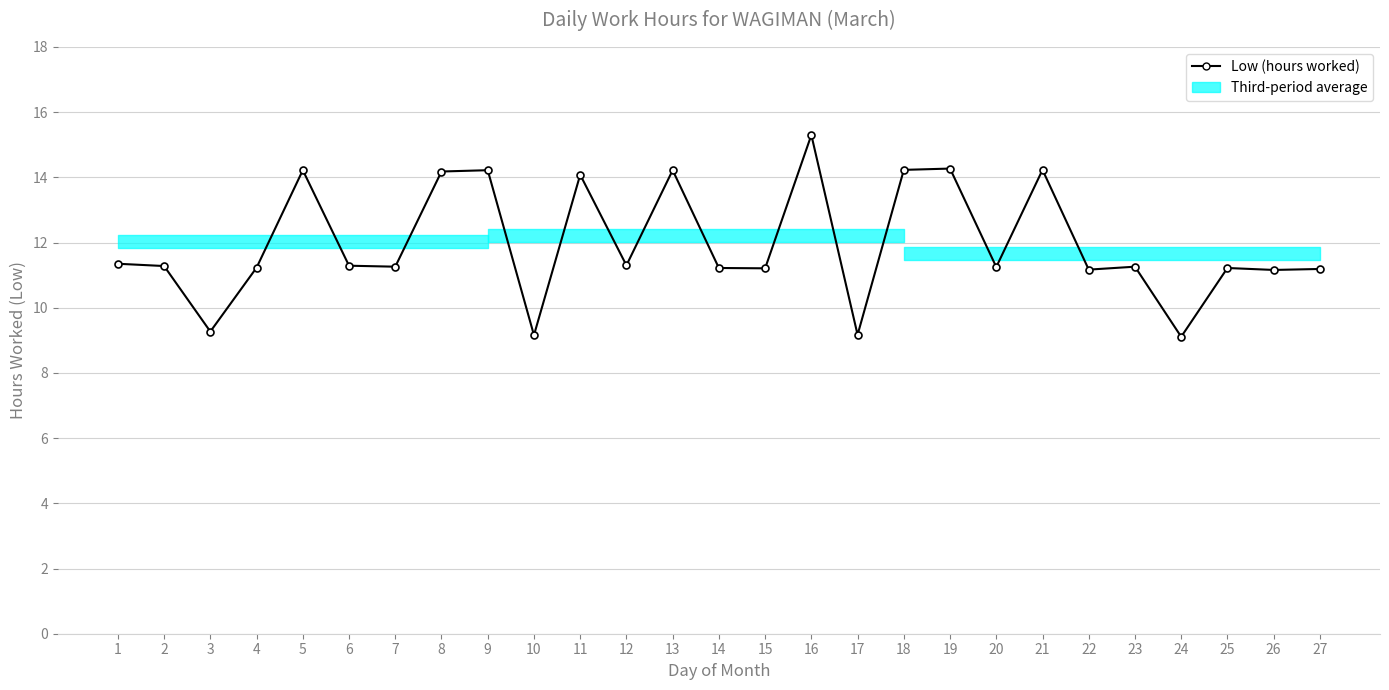

Is it true that the value at 4 is 11.2?

True